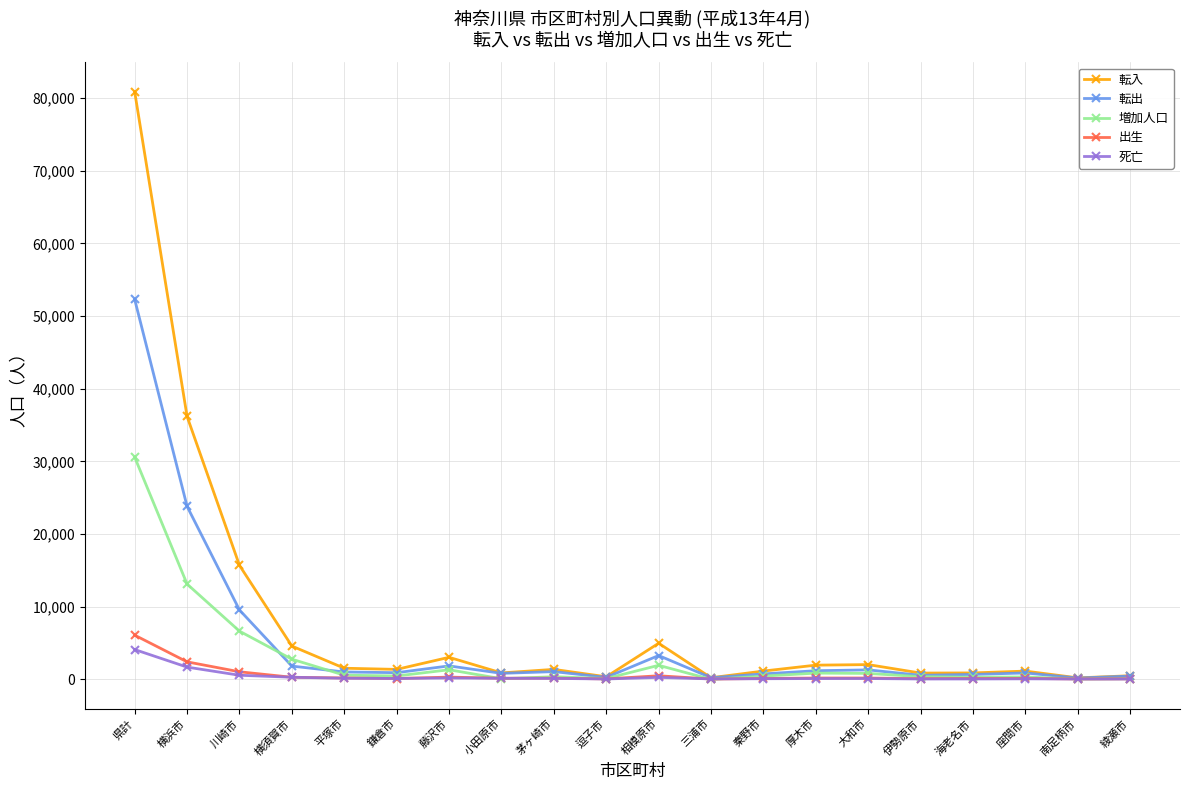

Where is 転出 nearest to the value 26230?

横浜市